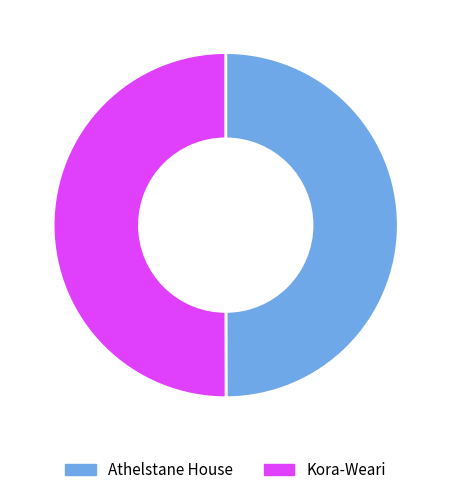

Approximately how many times larger is the value at Kora-Weari compared to Athelstane House?

1.0